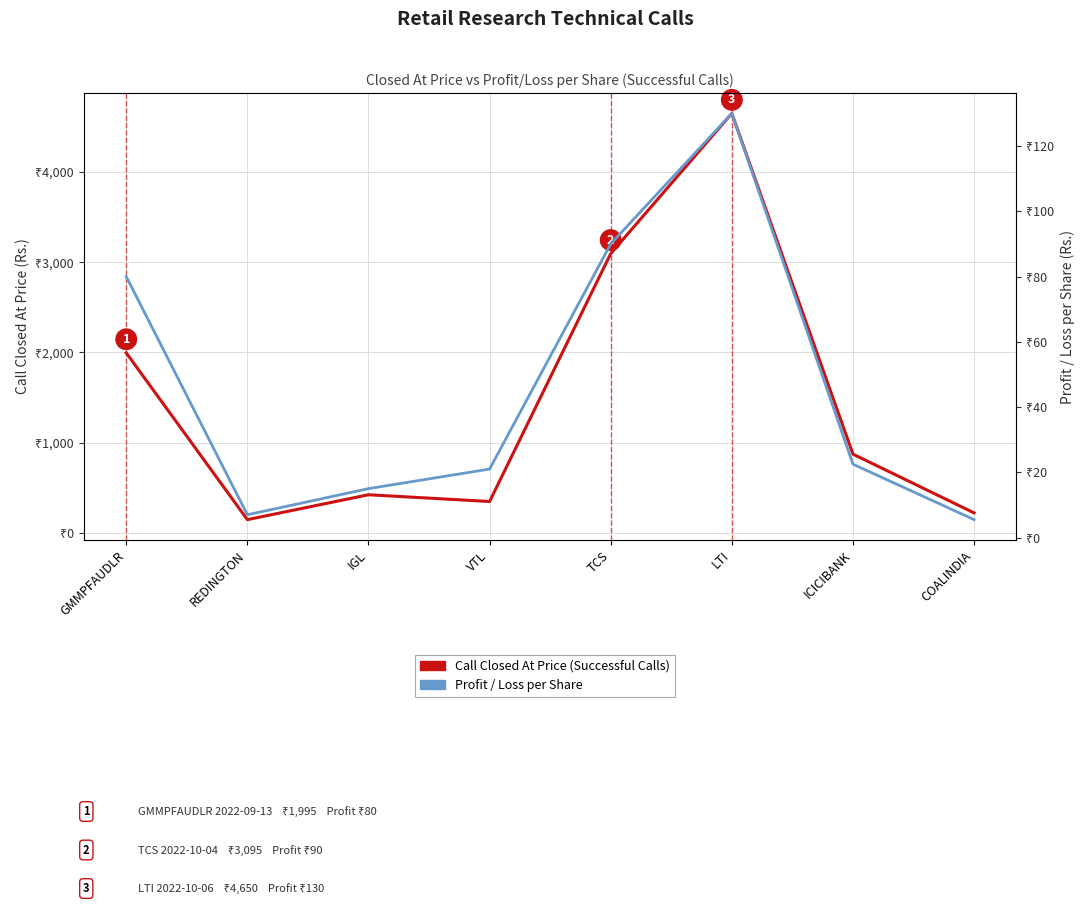

Reading right to left, transcribe all the data shown in this chart.

Call Closed At Price (Rs.): 220.0	871.5	4650.0	3095.0	346.0	421.0	145.0	1995.0
Profit / Loss per Share (Rs.): 5.5	22.5	130.0	90.0	21.0	15.0	7.0	80.0